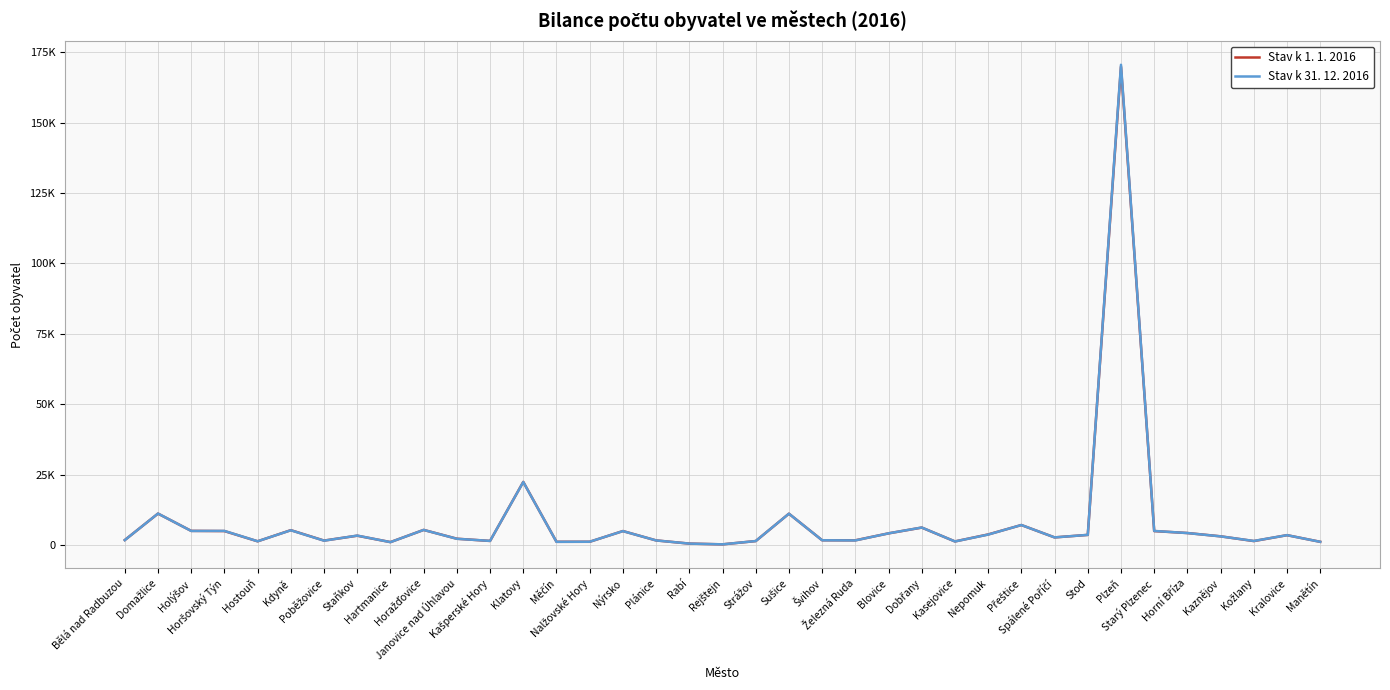

At which category is the sum across all series the highest?

Plzeň